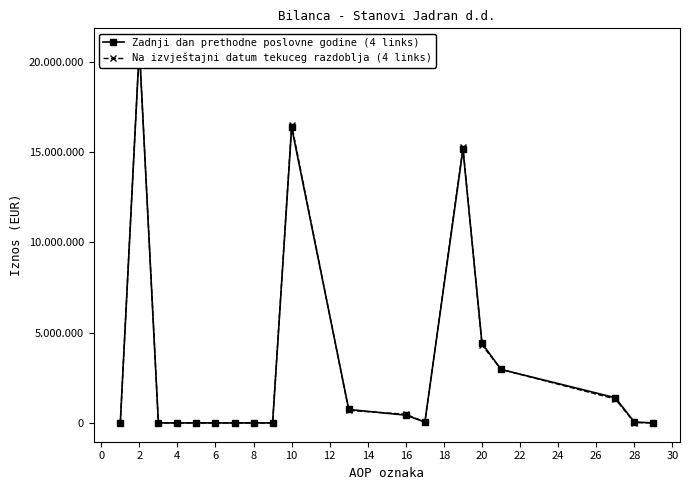

Reading left to right, list all the values displayed in this chart.

Zadnji dan prethodne poslovne godine (4 links): 0	20781389	1134	0	1062	0	72	0	0	16371134	745228	430793	49378	15145735	4409121	2962854	1395389	50878	0
Na izvještajni datum tekuceg razdoblja (4 links): 0	20813002	1067	0	995	0	72	0	0	16502717	694639	480793	49379	15277906	4309218	2962854	1324917	21447	0